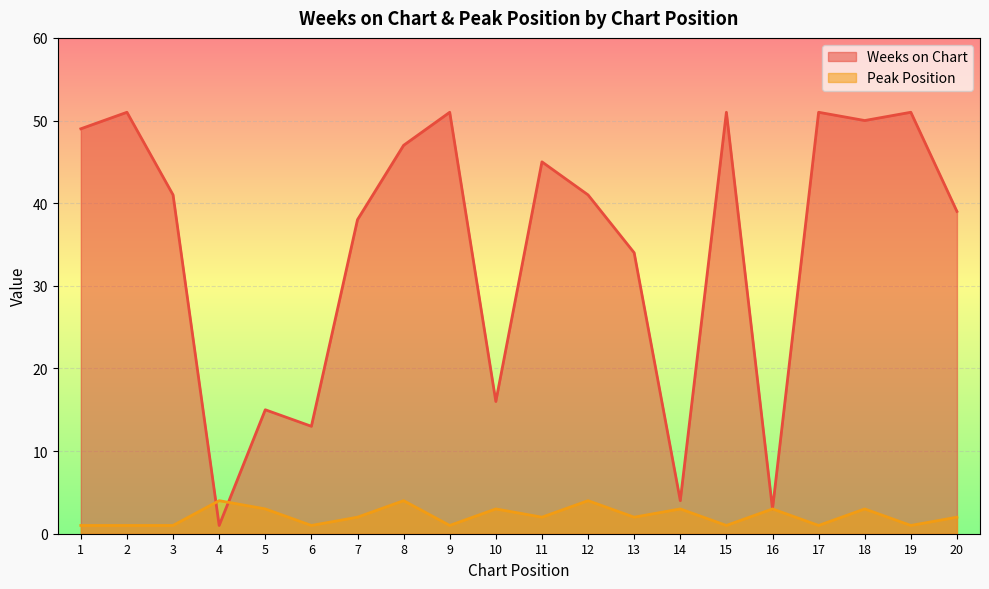

Which series has the largest total across all categories?

Weeks on Chart